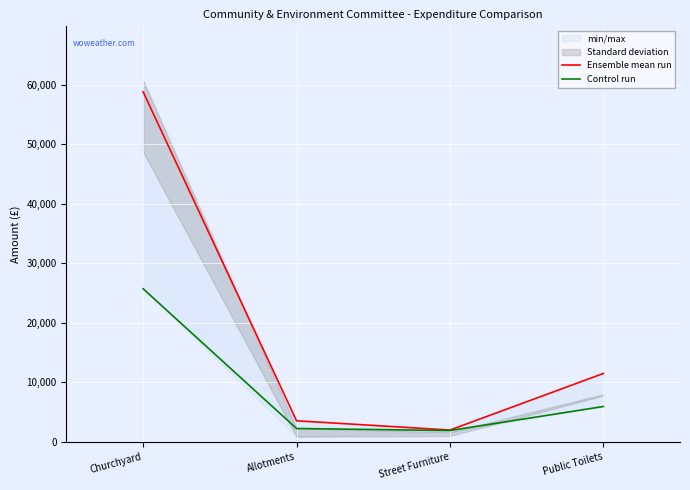

Reading left to right, list all the values displayed in this chart.

Ensemble mean run: 58800.0	3555.0	2000.0	11500.0
Control run: 25728.4	2257.3	1914.0	5950.5